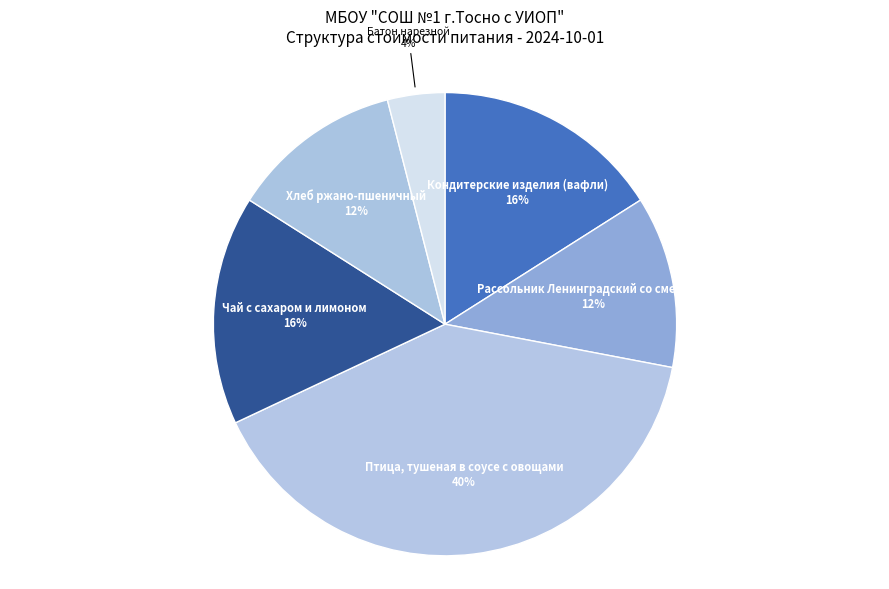

True or false: Чай с сахаром и лимоном accounts for 28% of the total.

False